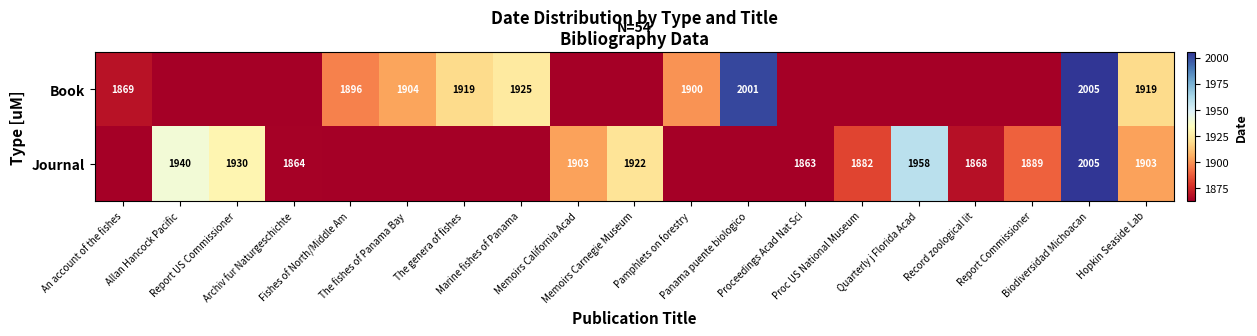

Is the value of Journal at Memoirs California Acad greater than the value of Book at The genera of fishes?

No